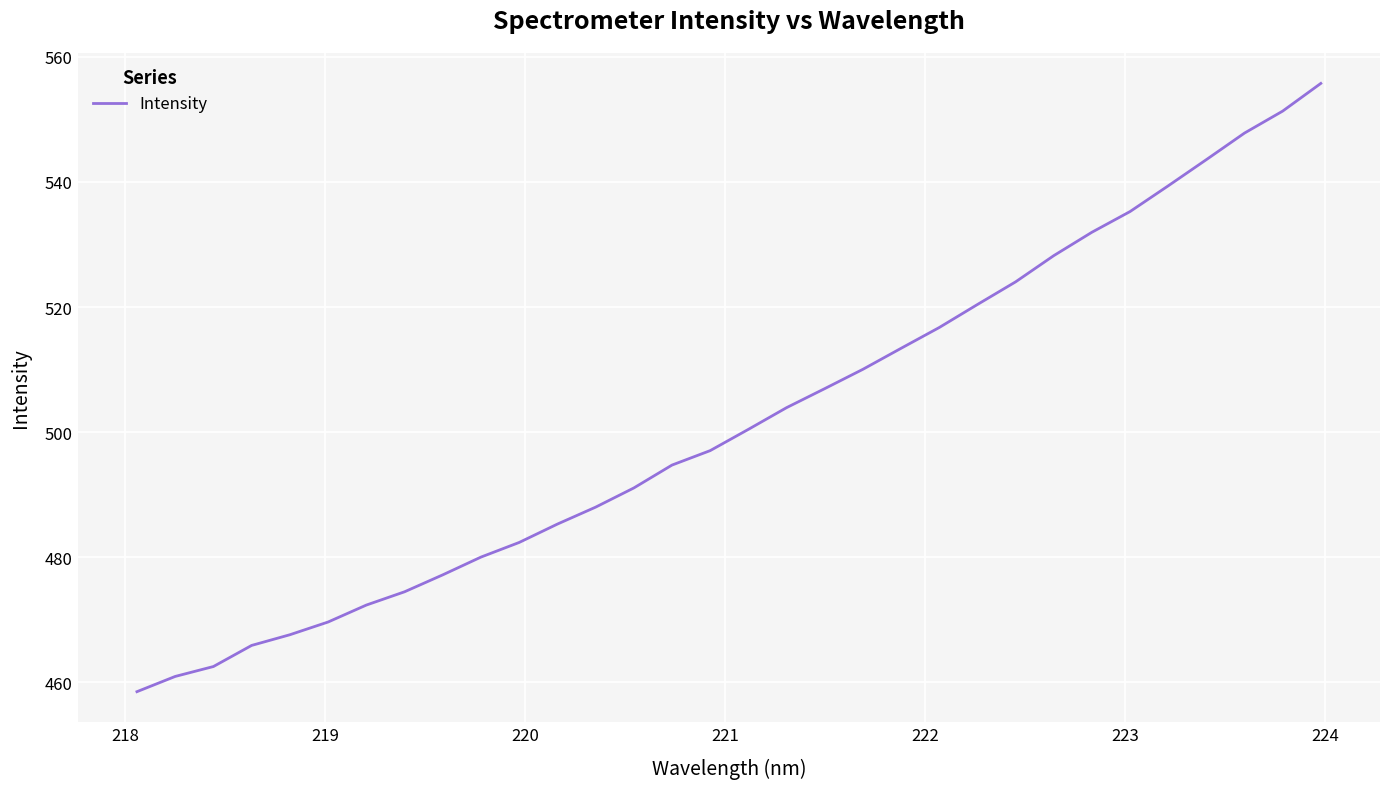

What is the greatest value displayed?

555.8